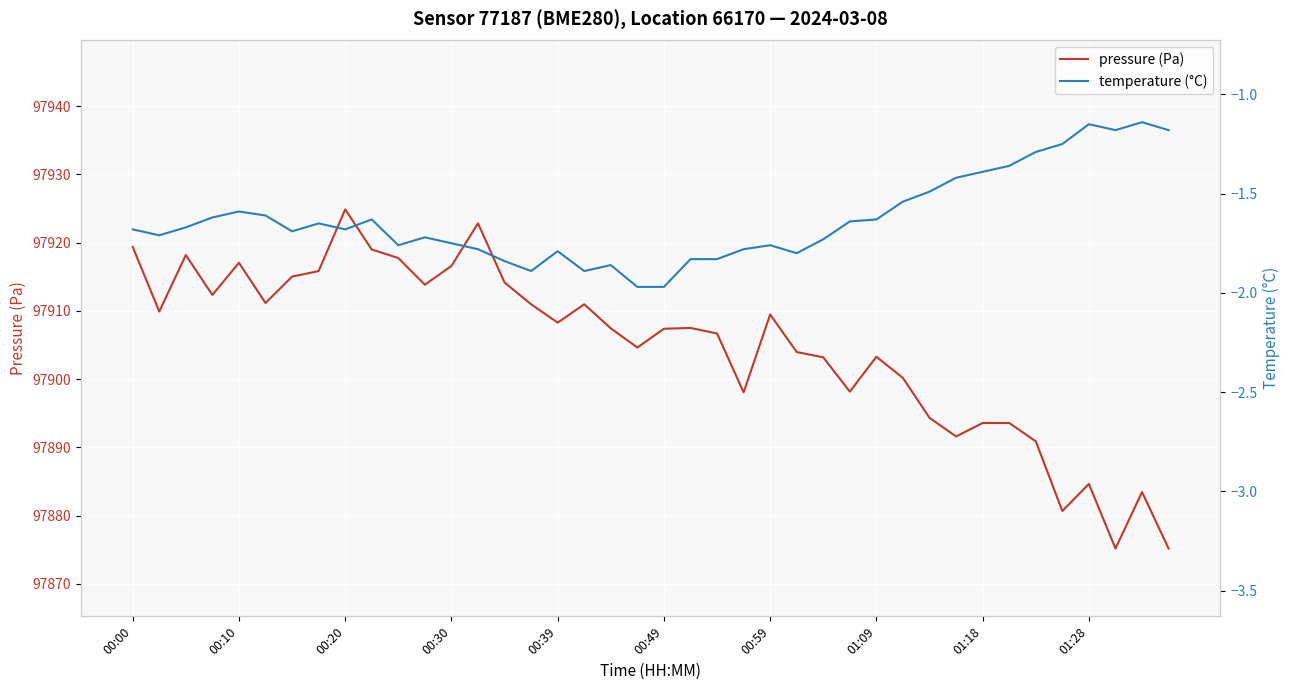

At 30, list the series in order from smallest to largest.

temperature (°C), pressure (Pa)